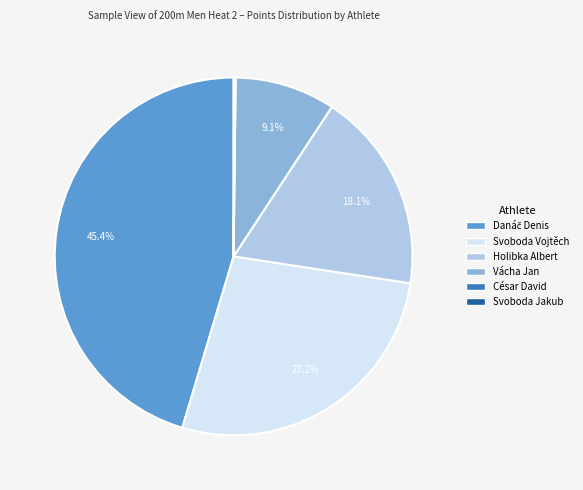

Is Vácha Jan the majority of the pie?

No